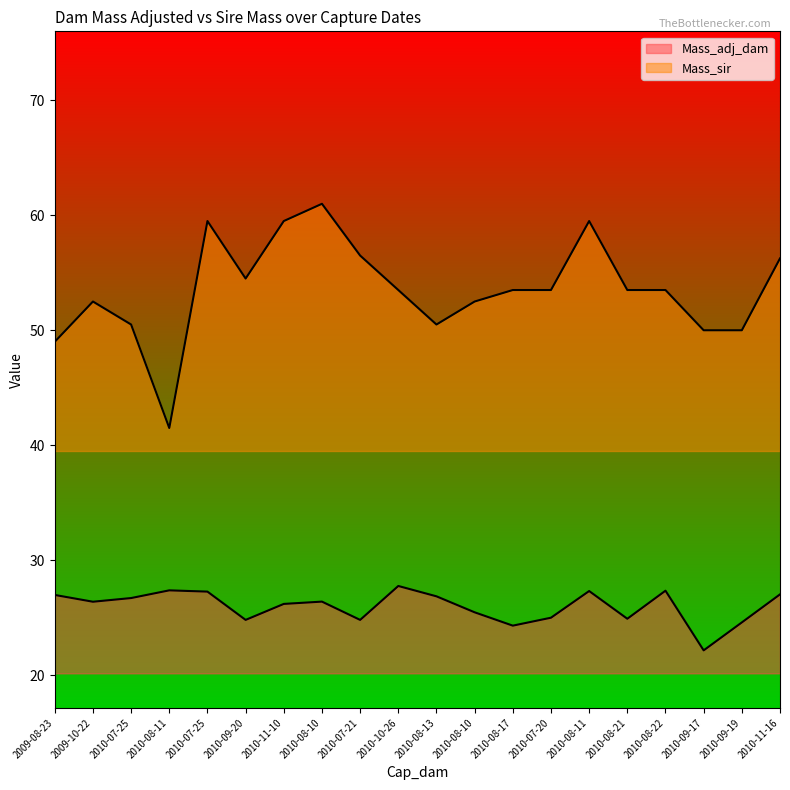

What is the label of the 9th point from the left?

2010-07-21